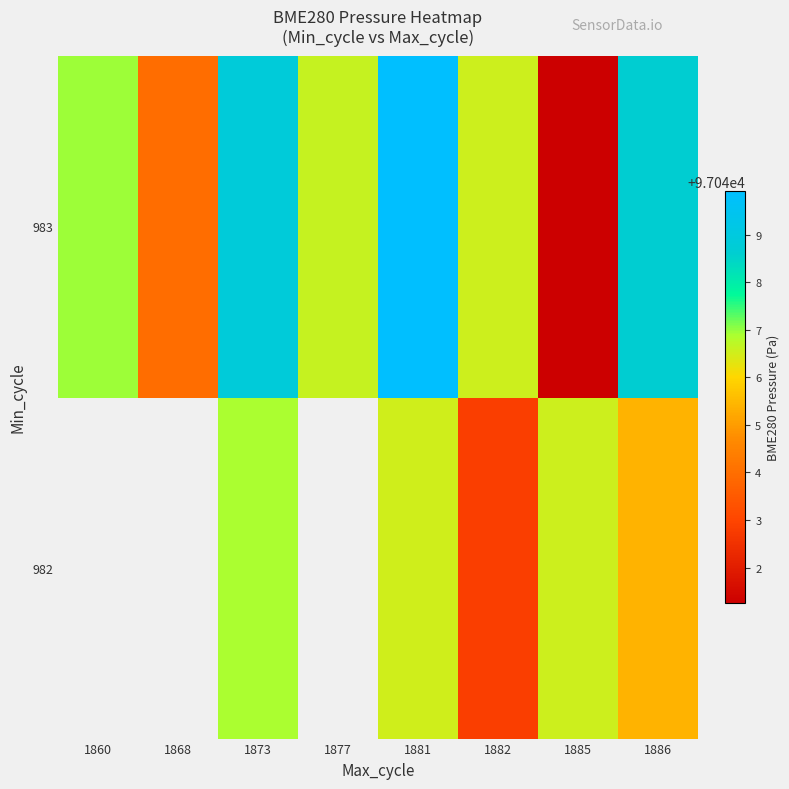

The row_1 series shows 97041.2 at 1885. True or false?

True